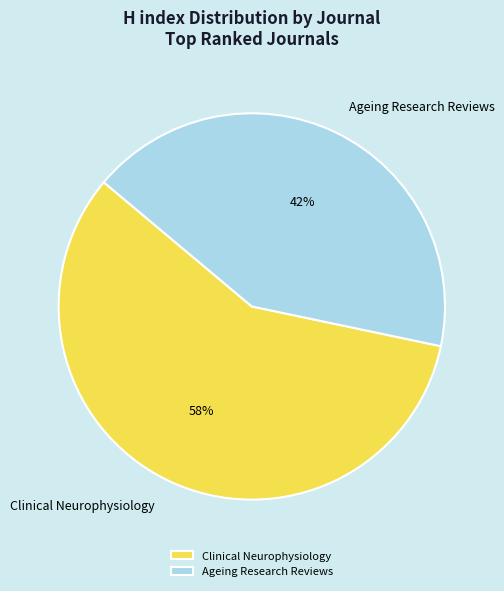

Which slice is the smallest?

Ageing Research Reviews